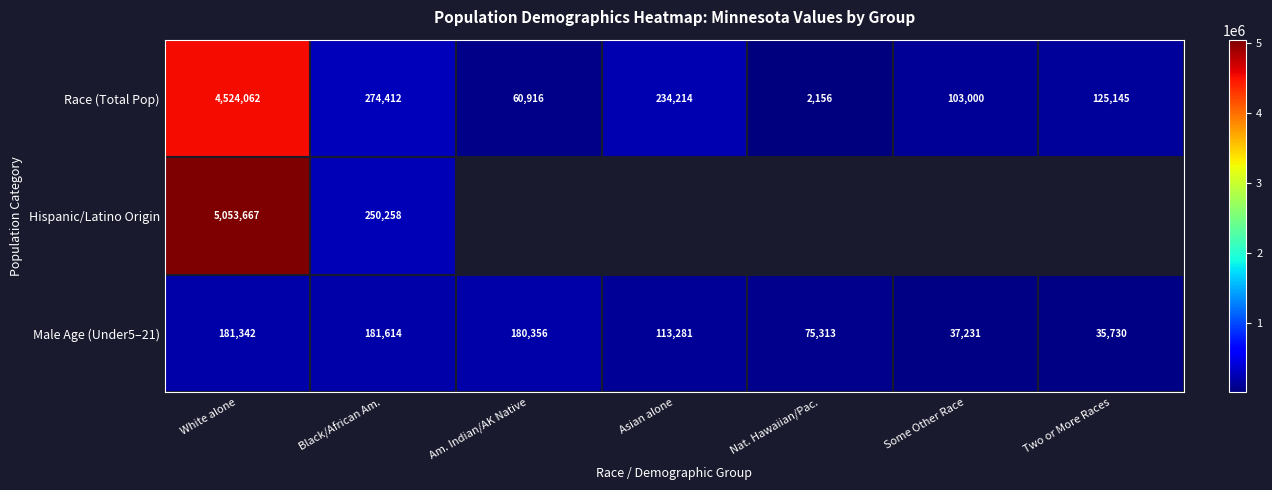

What is the total value across all series at White alone?

9759071